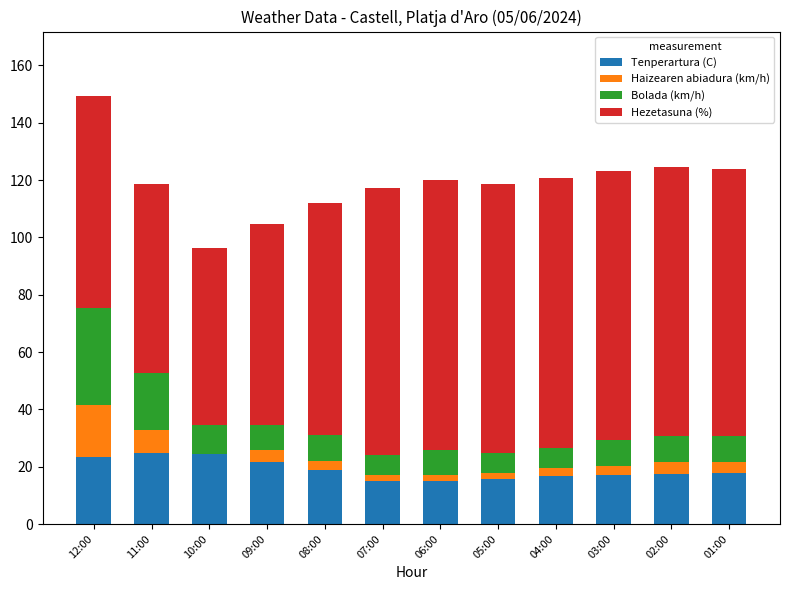

At which category is the sum across all series the highest?

12:00